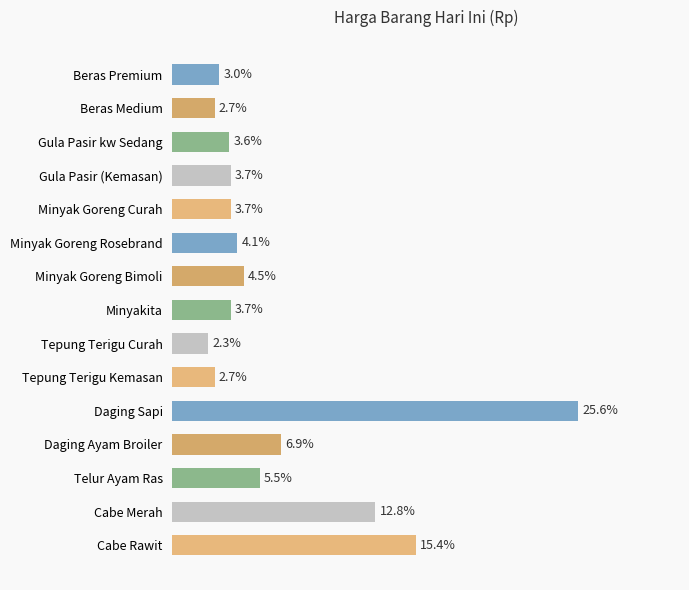

What is the label of the 12th bar from the top?

Daging Ayam Broiler